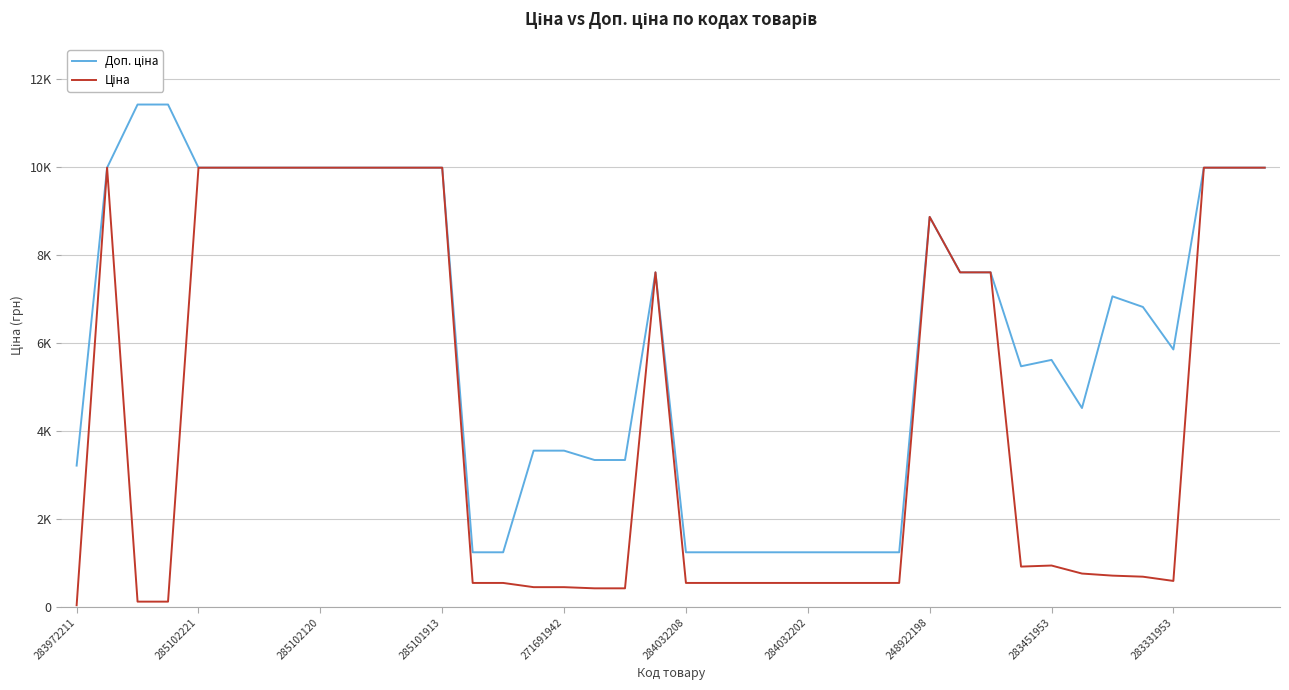

Is this an area chart (filled region under the line)?

No